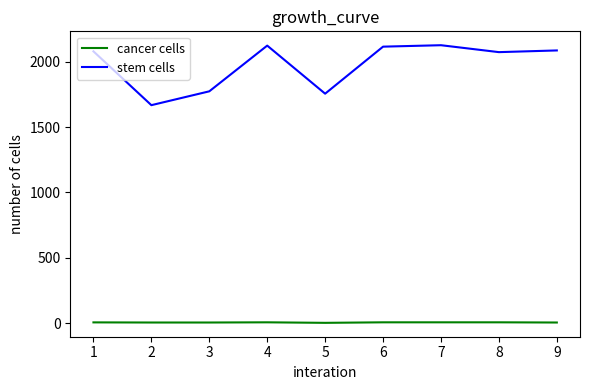

Read the cancer cells value at 4.

5.5